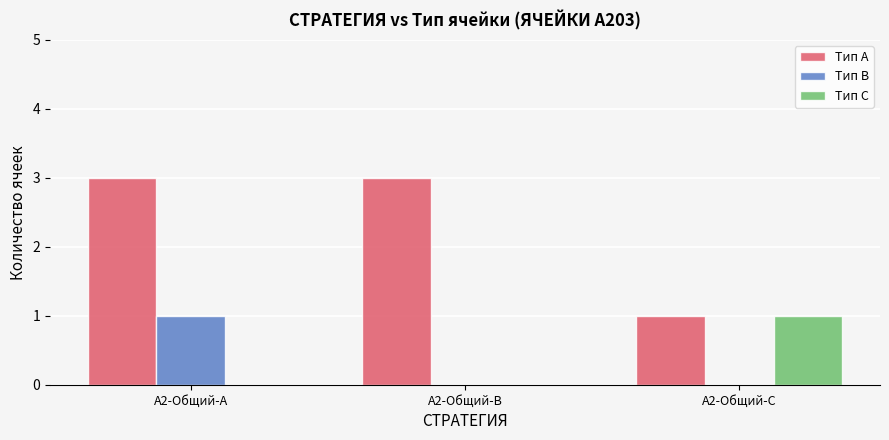

What is the greatest value displayed?

3